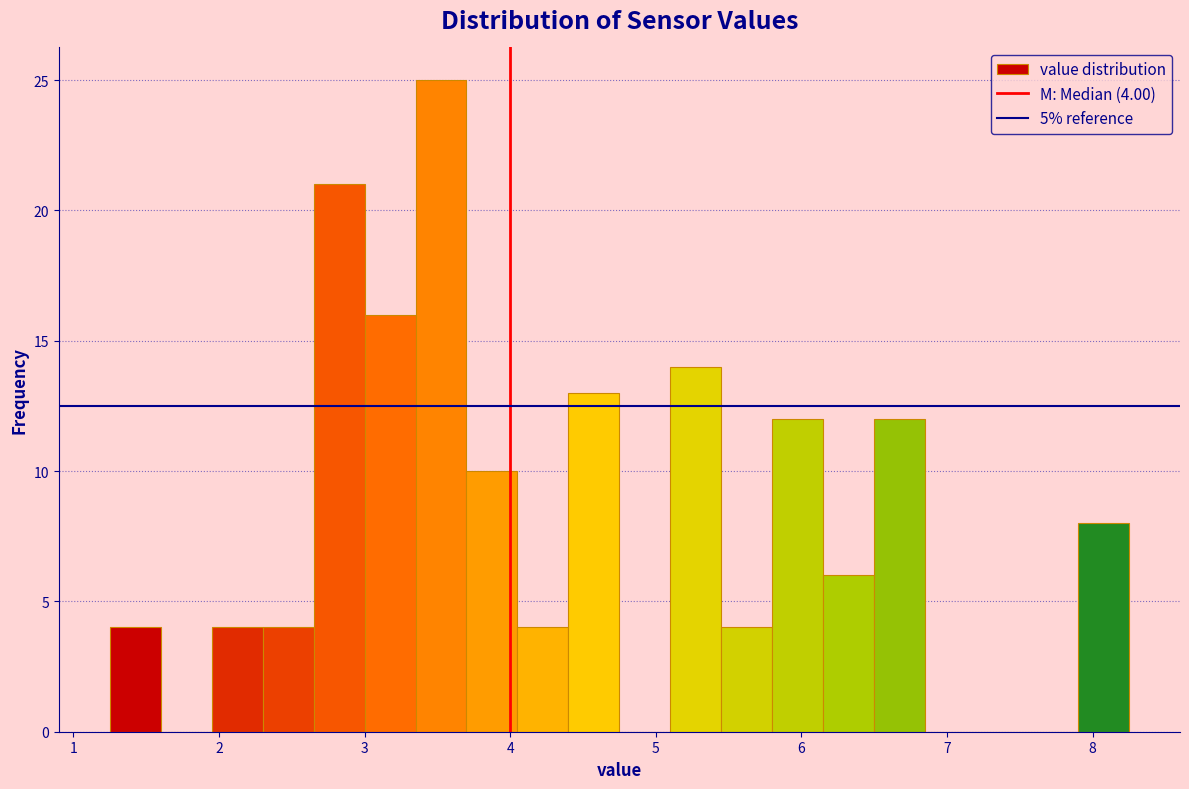

Read against the x-axis, roughly where is the centre of the tallest bar?

3.5